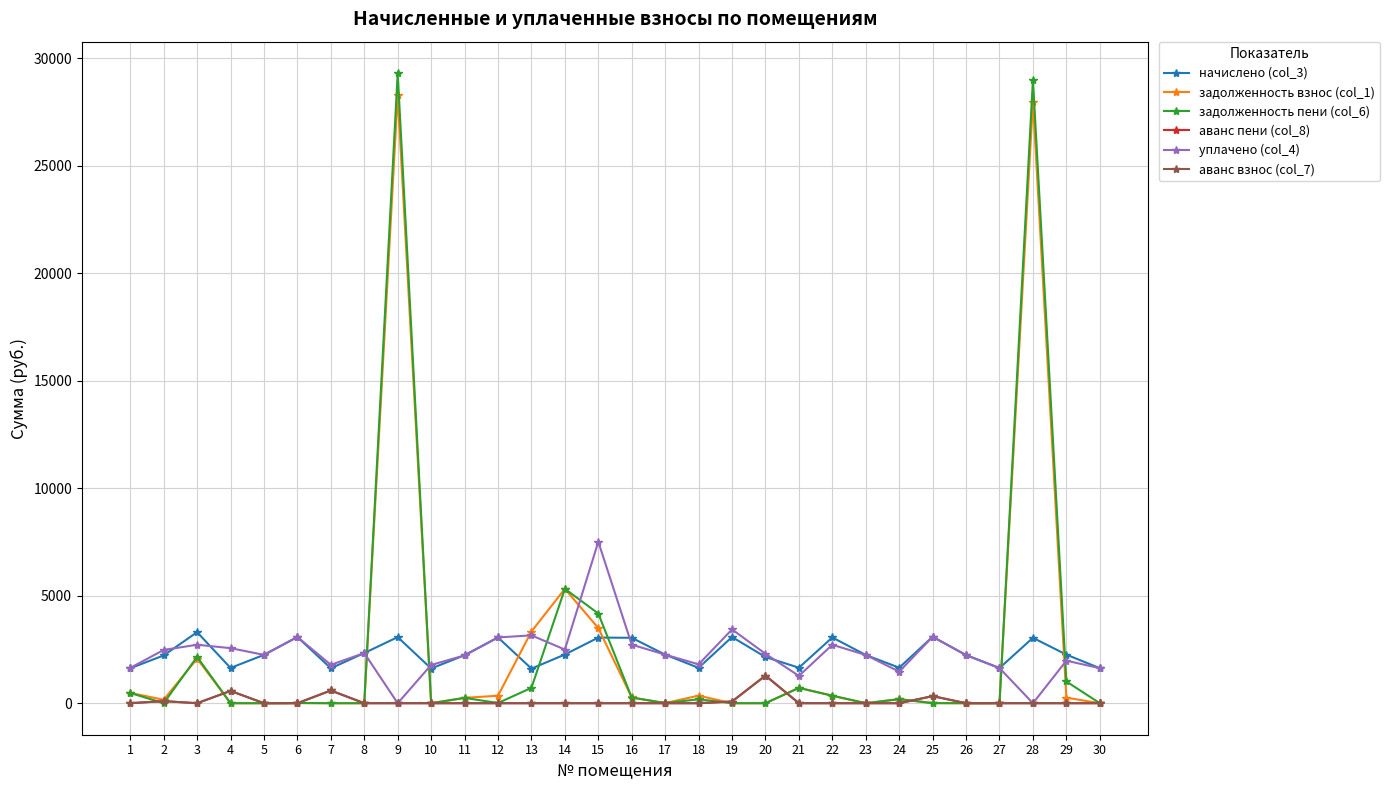

What is the value of the начислено (col_3) point at the 4th from the left?

1641.1